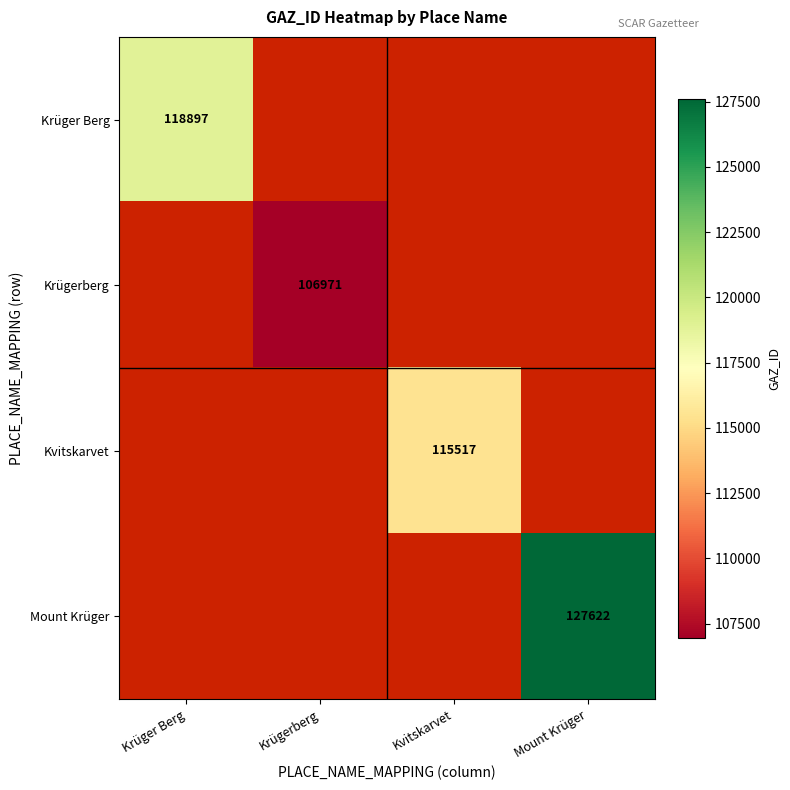

Is it true that Krüger Berg equals 184812 at Krüger Berg?

False